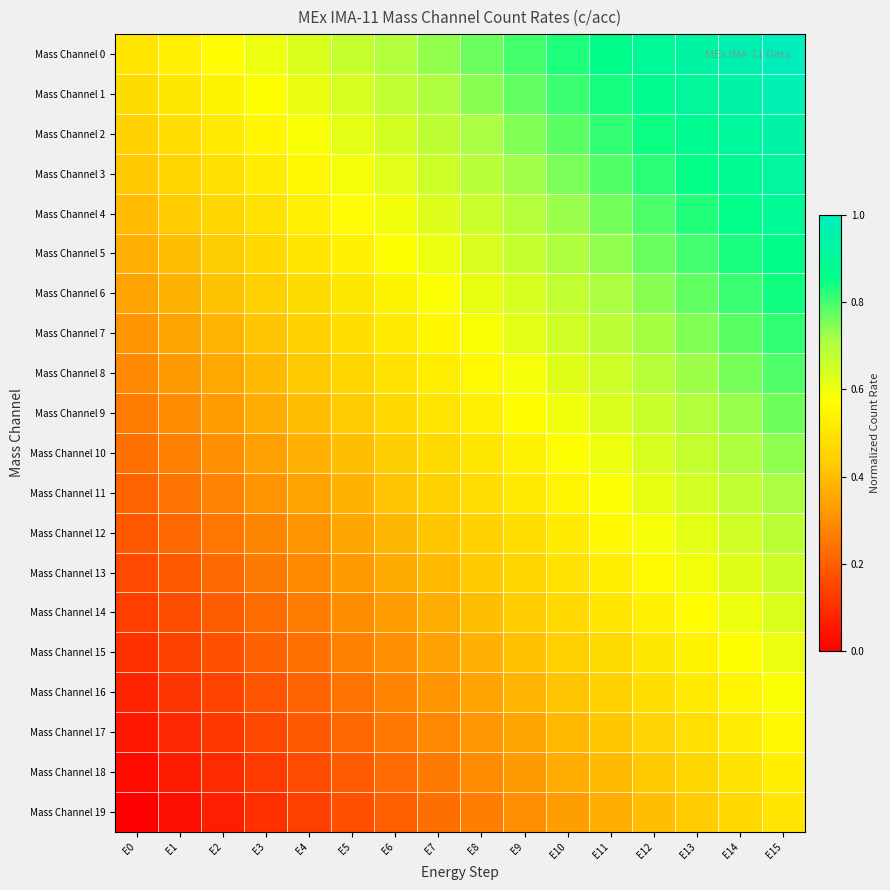

Rank the series by their maximum value, from lowest to highest.

Mass Channel 19, Mass Channel 18, Mass Channel 17, Mass Channel 16, Mass Channel 15, Mass Channel 14, Mass Channel 13, Mass Channel 12, Mass Channel 11, Mass Channel 10, Mass Channel 9, Mass Channel 8, Mass Channel 7, Mass Channel 6, Mass Channel 5, Mass Channel 4, Mass Channel 3, Mass Channel 2, Mass Channel 1, Mass Channel 0